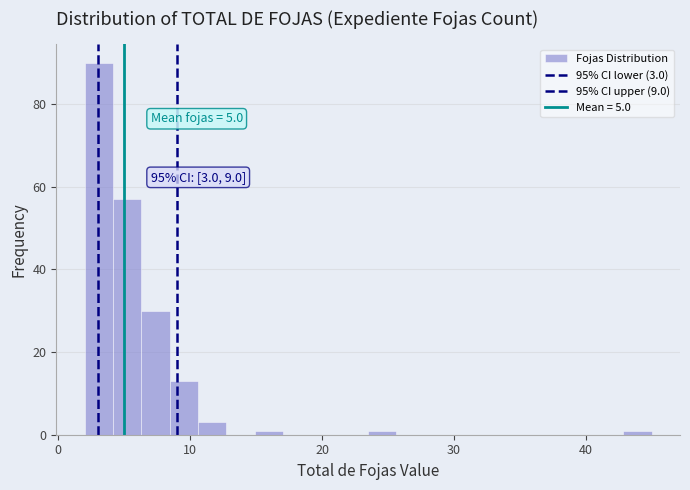

Read against the x-axis, roughly where is the centre of the tallest bar?

3